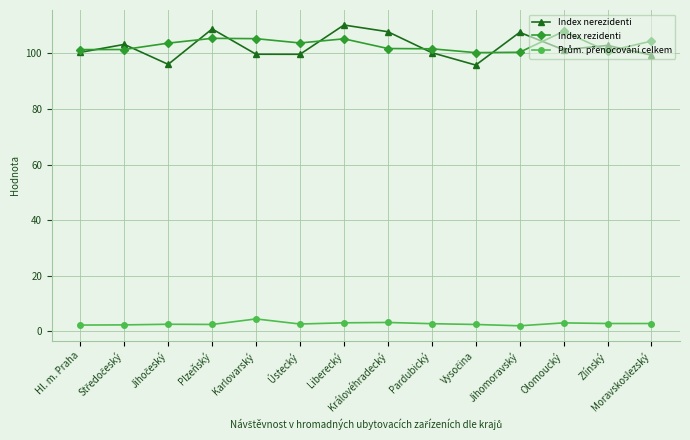

True or false: Index nerezidenti has more than 2 points higher than both neighbors.

True